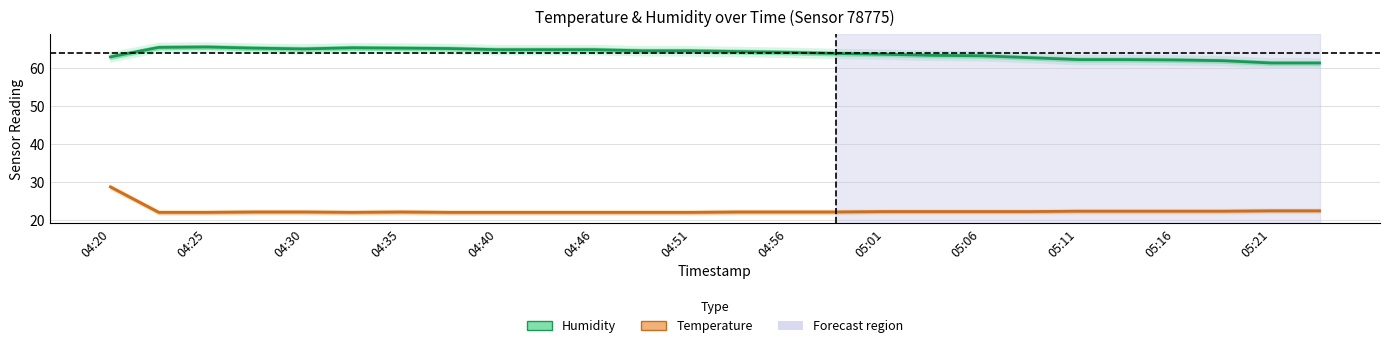

Where is Humidity nearest to the value 63?

04:20